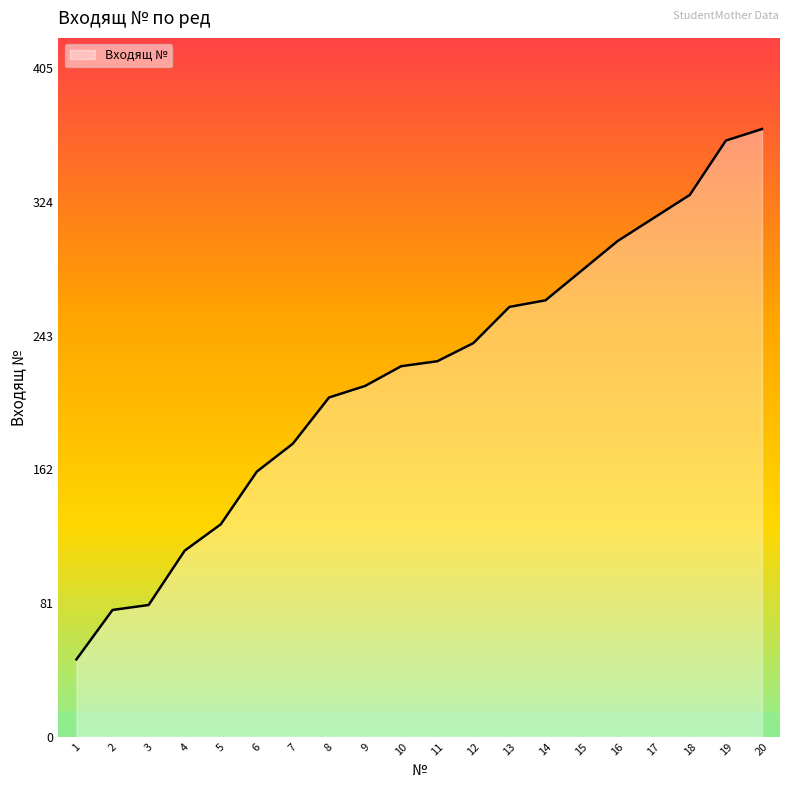

Approximately how many times larger is the value at 12 compared to 14?

0.9